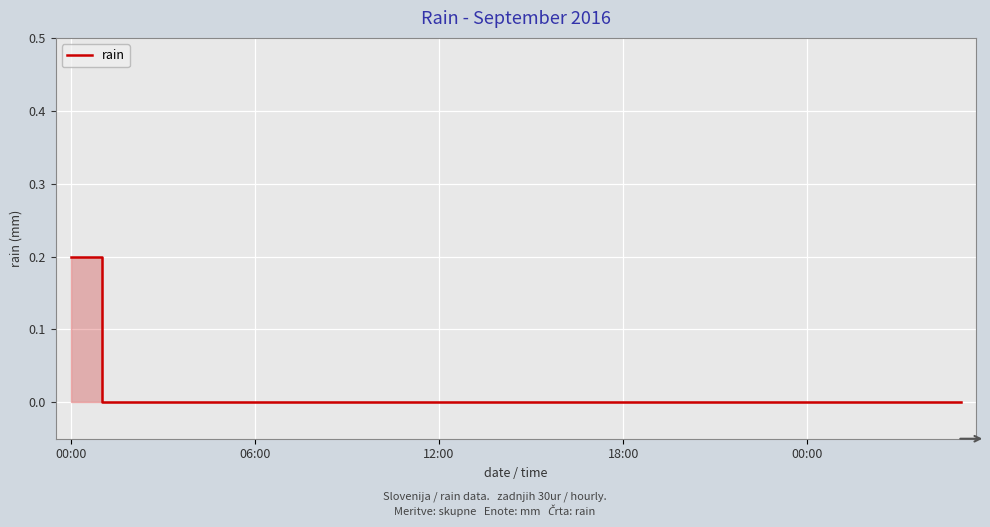

What is the greatest value displayed?

0.2